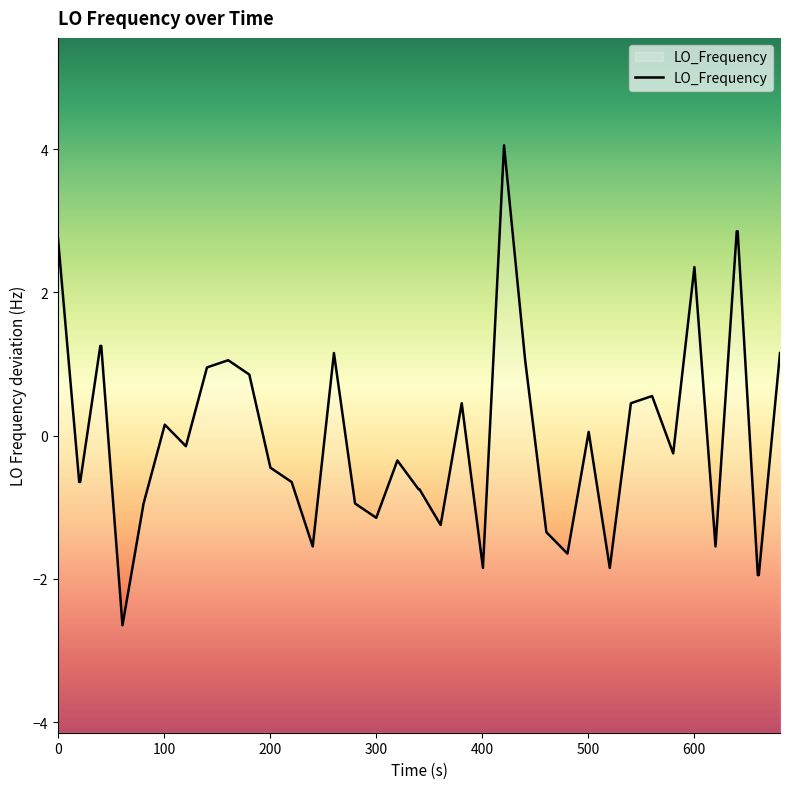

What is the greatest value displayed?

4.1